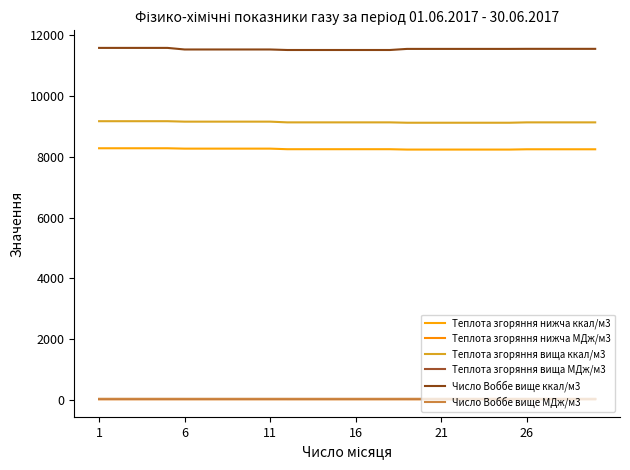

Does the chart display data point markers on the line(s)?

No